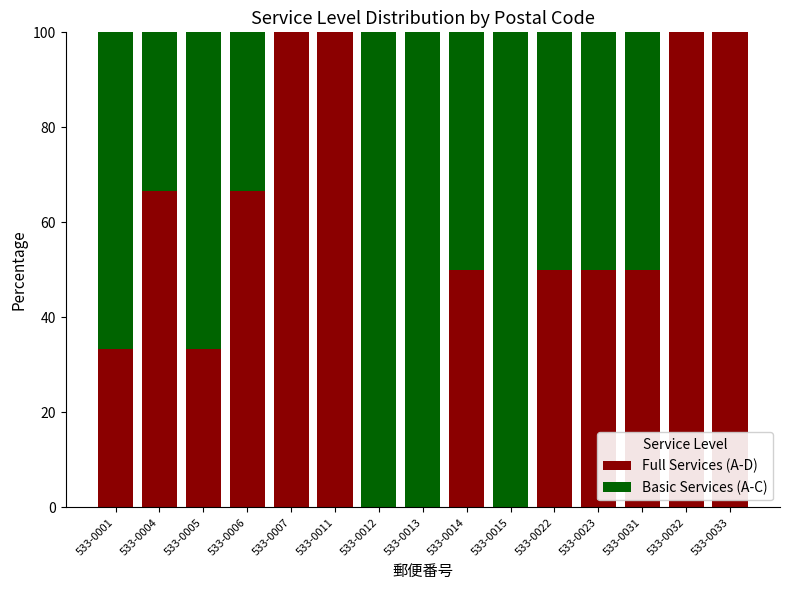

What is the sum of the Full Services (A-D) values at 533-0011 and 533-0031?

150.0